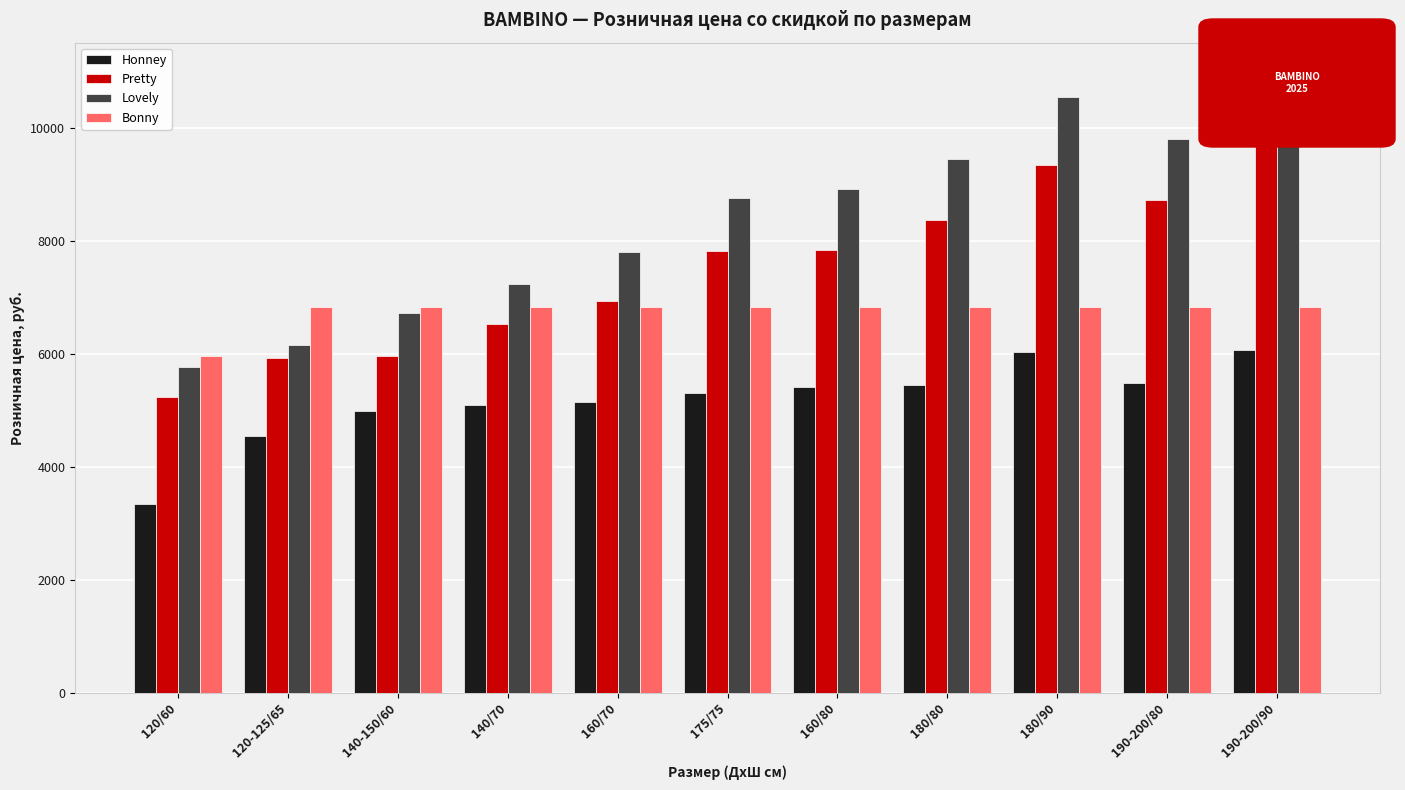

What position from the right is 140/70?

8